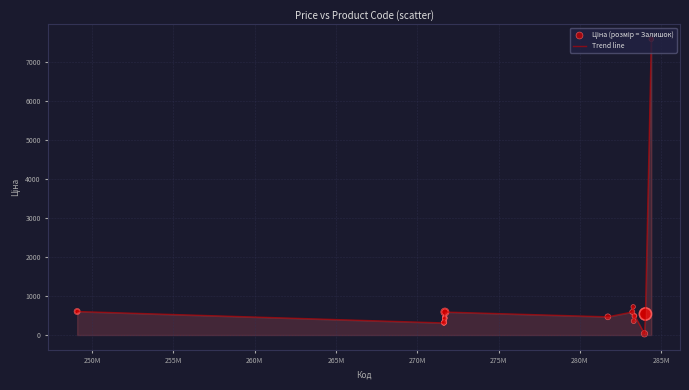

What is the difference between the maximum and minimum values?

7564.5